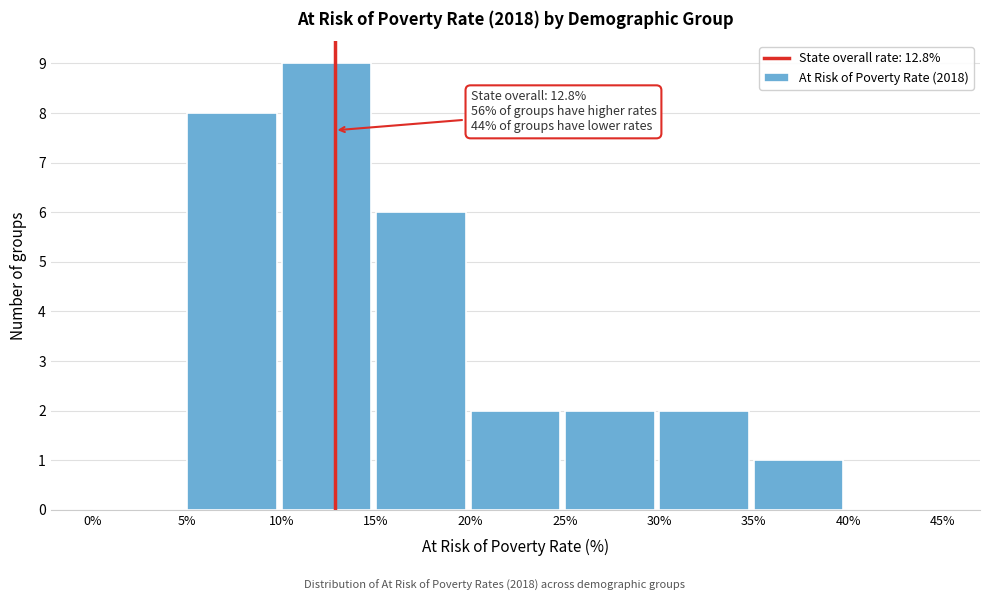

Over which range of the x-axis is the bar tallest?

10% to 15%